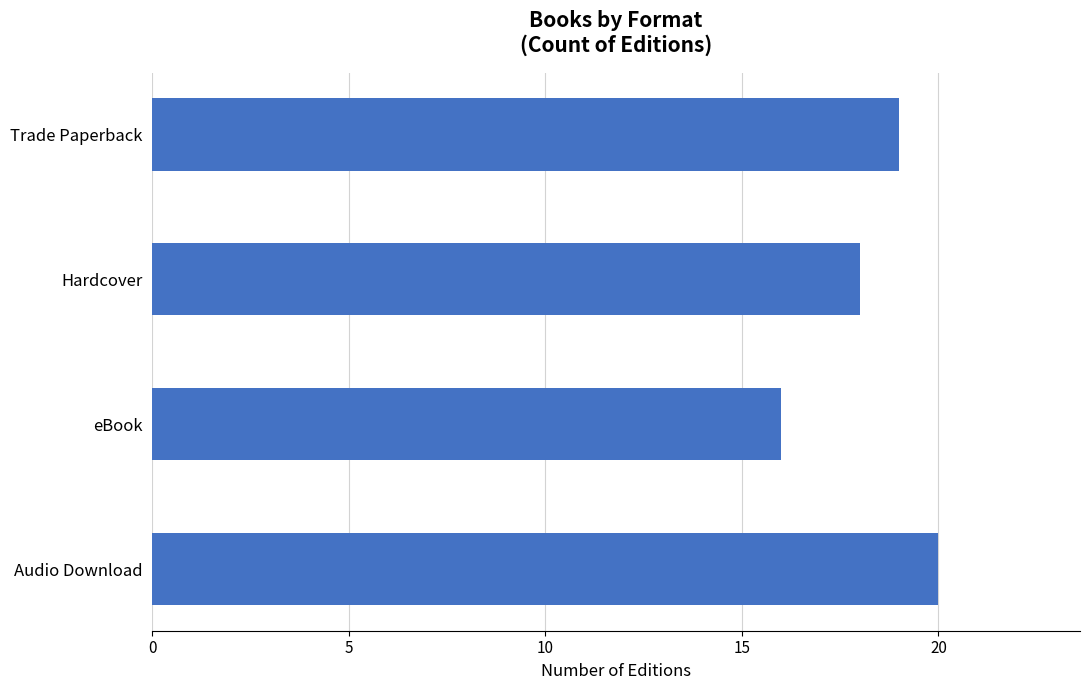

List the labels in order of value, smallest first.

eBook, Hardcover, Trade Paperback, Audio Download